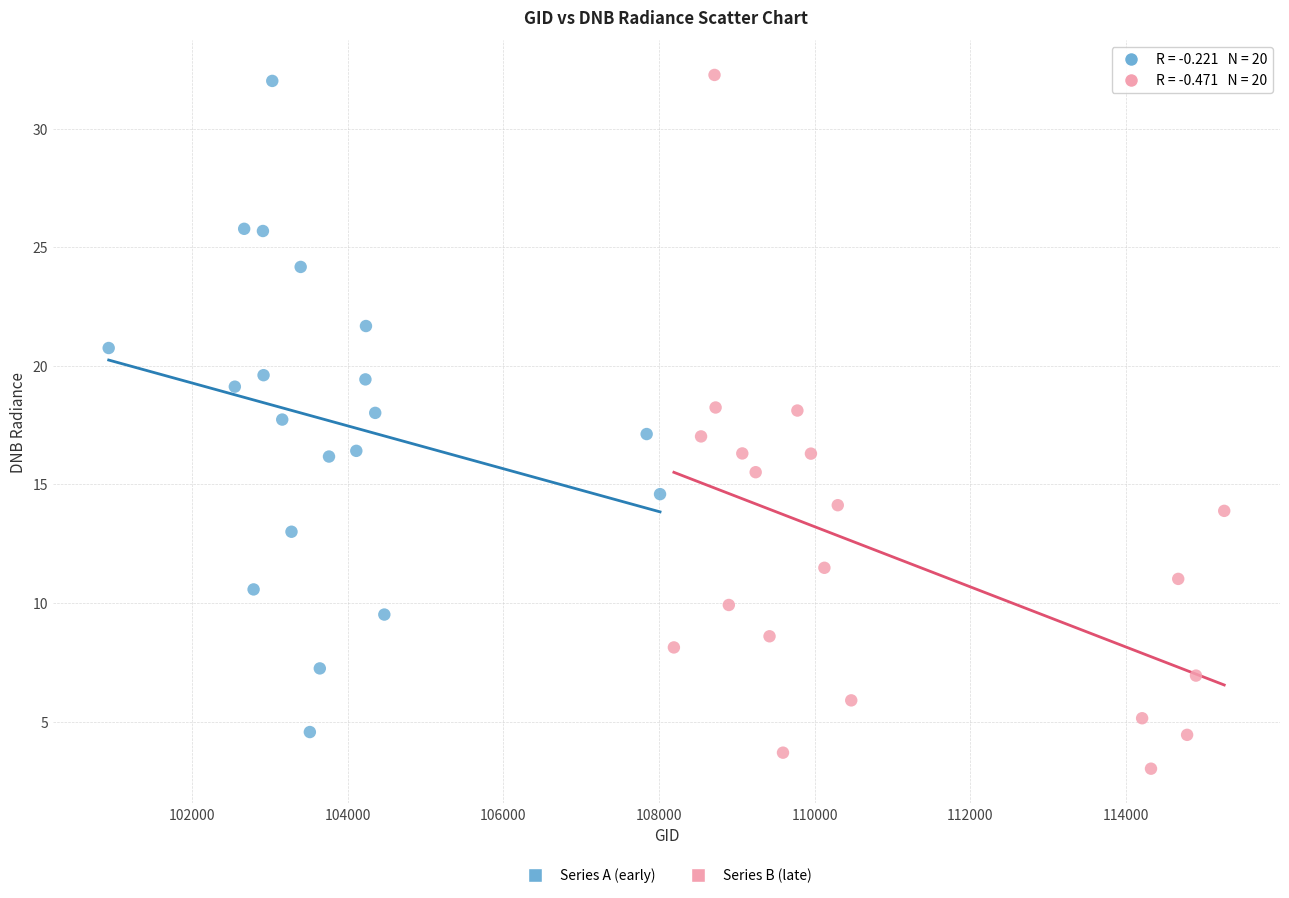

Which series has the largest Y range (max minus min)?

Series B (late)